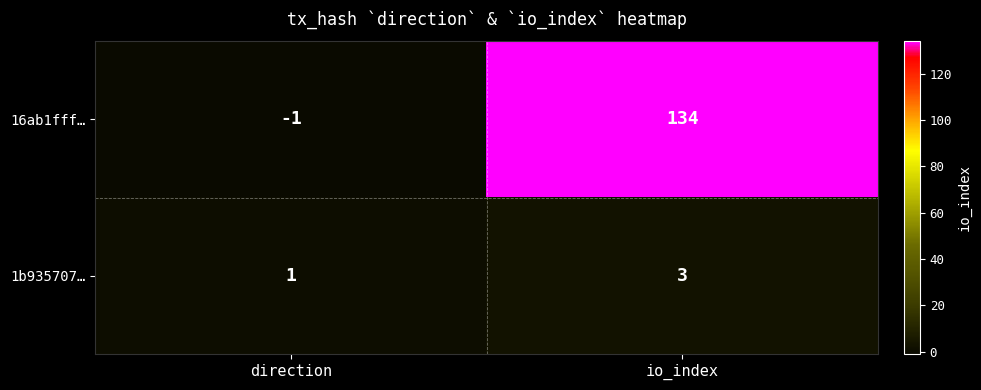

Which series has the widest spread of values?

16ab1fff…